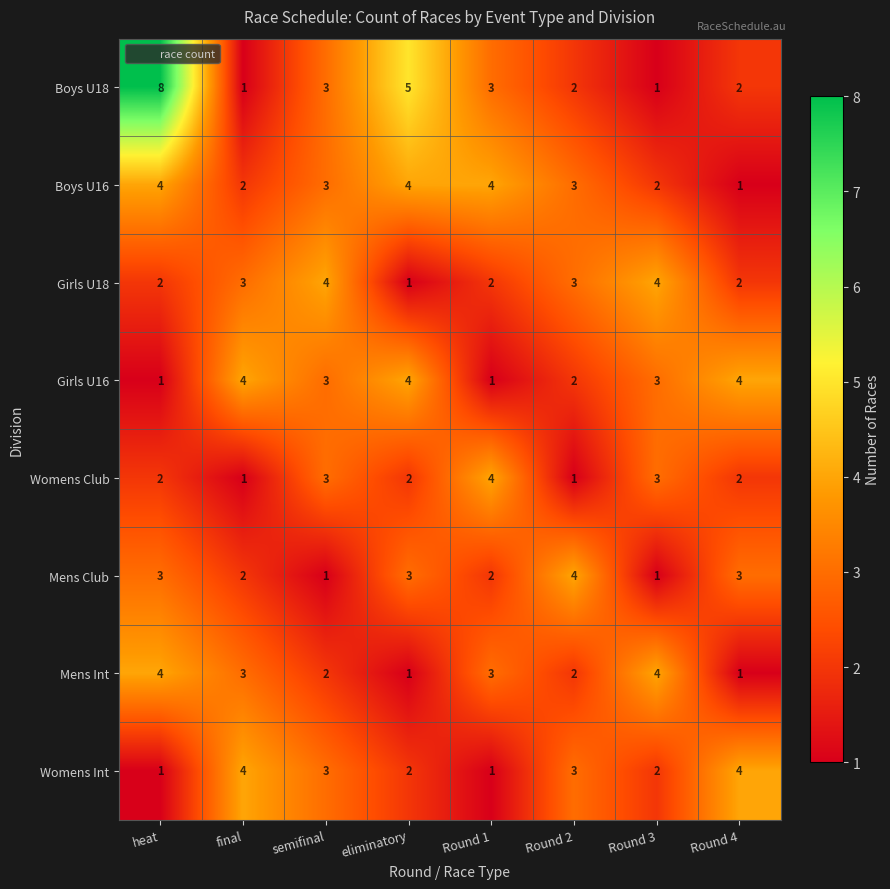

What is the difference between the highest and lowest values at Round 3?

3